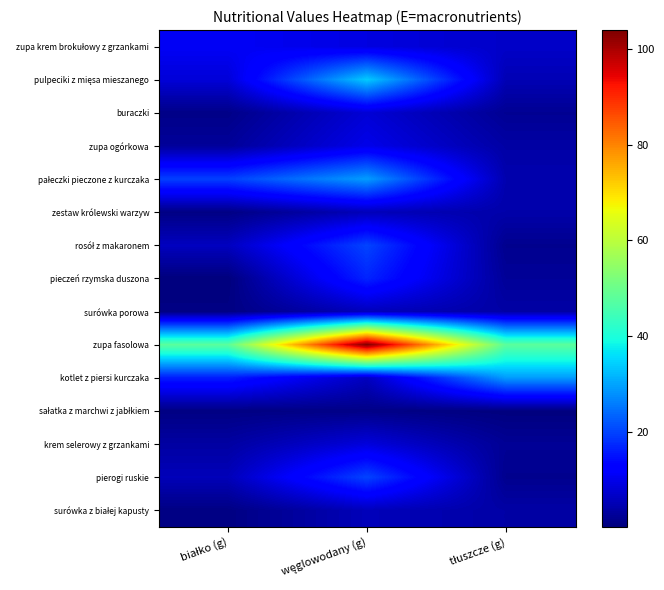

Between węglowodany (g) and tłuszcze (g), which series saw the biggest shift?

zupa fasolowa